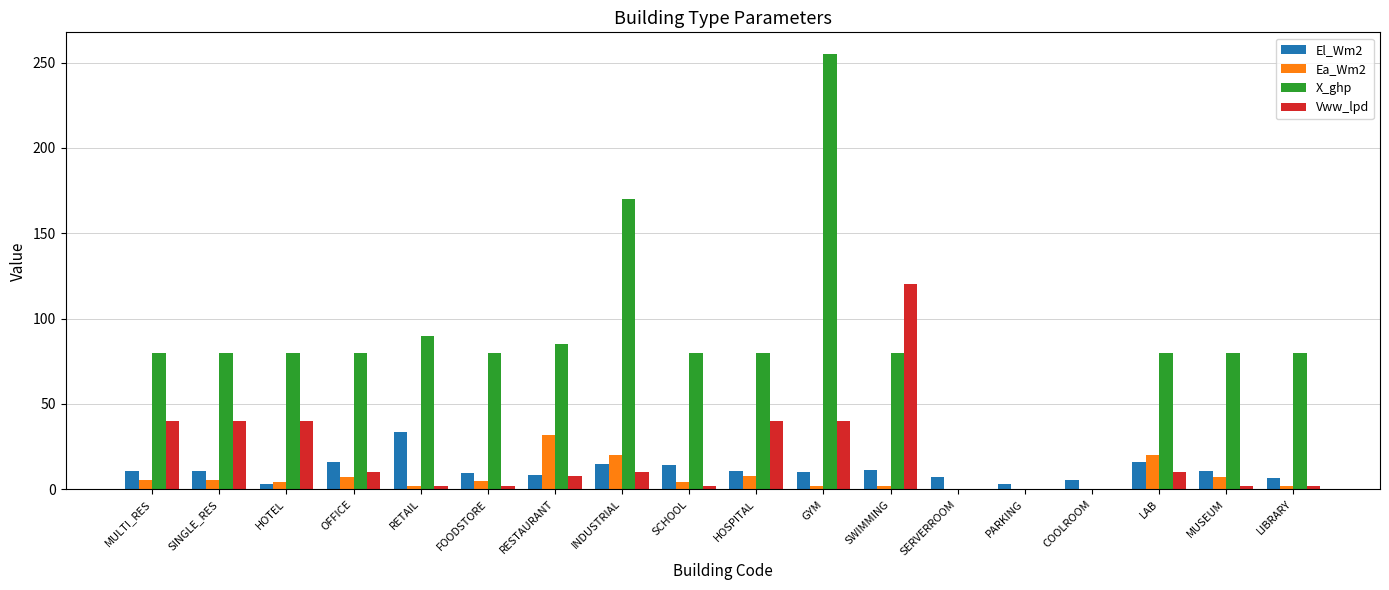

What is the sum of the X_ghp values at COOLROOM and SWIMMING?

80.0